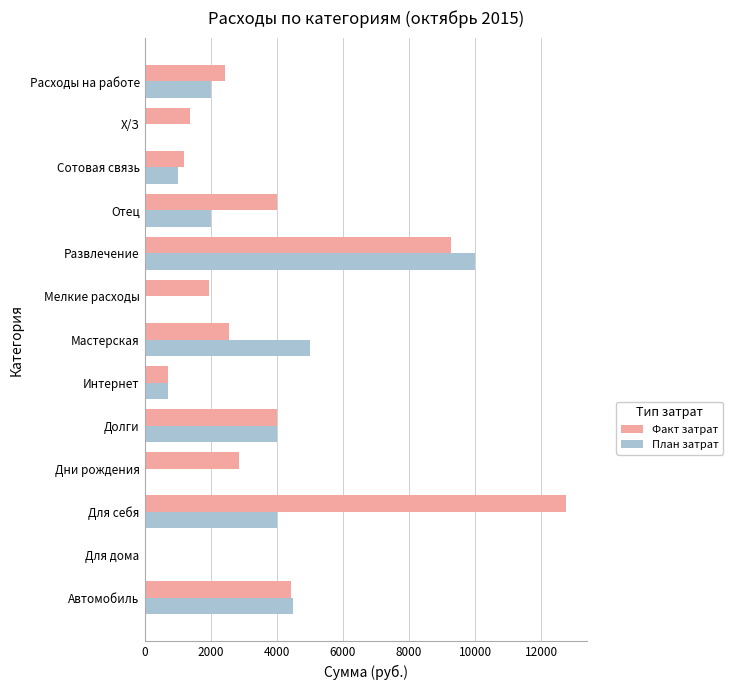

The План затрат series shows 0.0 at Дни рождения. True or false?

True